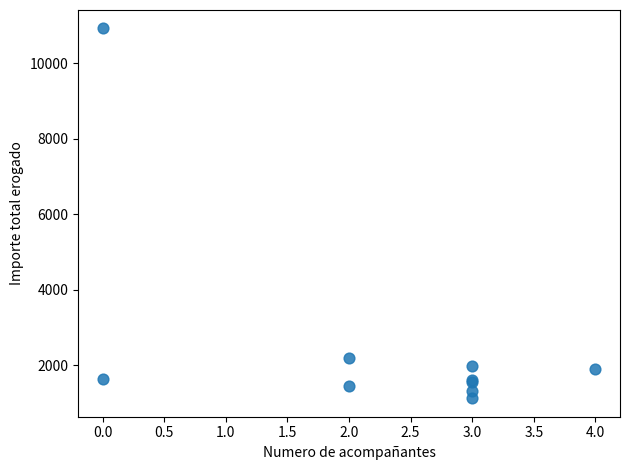

What Y value in the scatter plot is closest to 6020?

2178.0